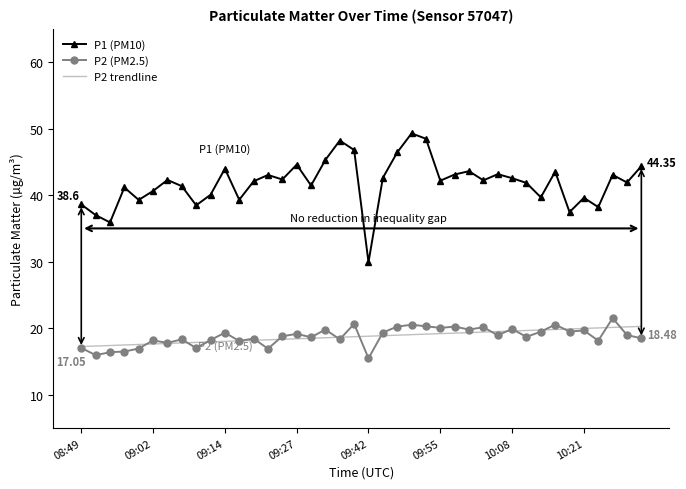

Which series has the largest total across all categories?

P1 (PM10)